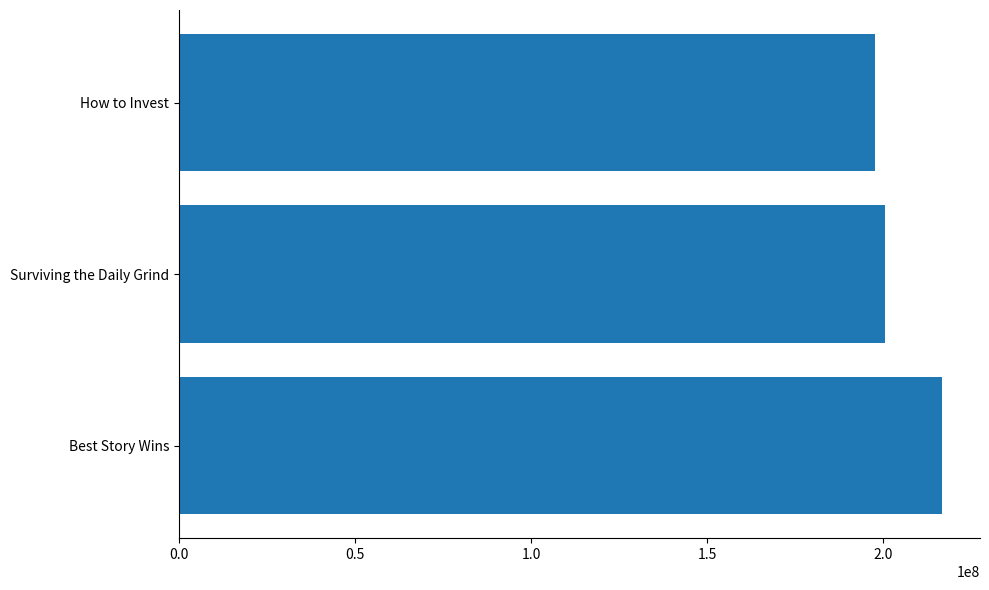

Reading bottom to top, extract all data points from this chart.

Best Story Wins=216642298	Surviving the Daily Grind=200557755	How to Invest=197719915